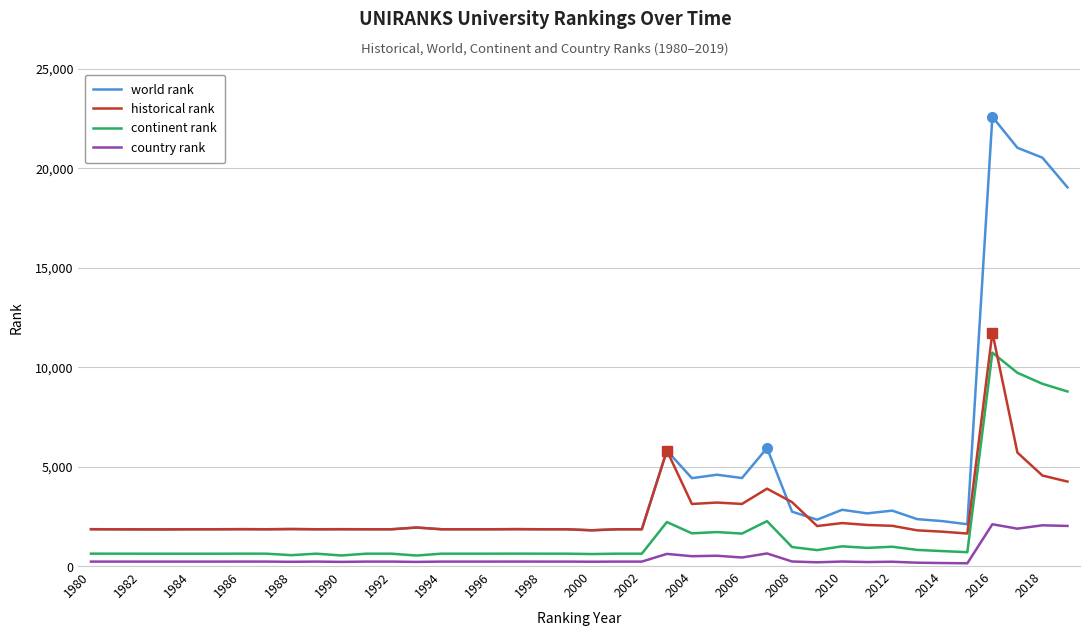

True or false: country rank and historical rank intersect in this chart.

False